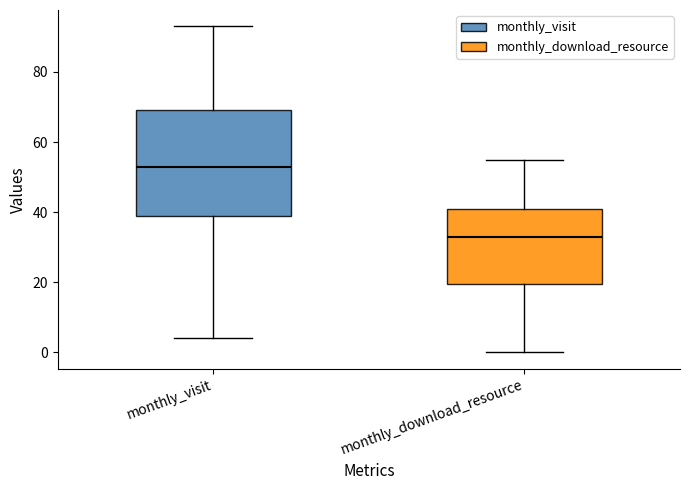

Where is the upper edge of the box for monthly_visit on the y-axis? The values are not printed on the chart, so give them approximately, as read against the axis.

70